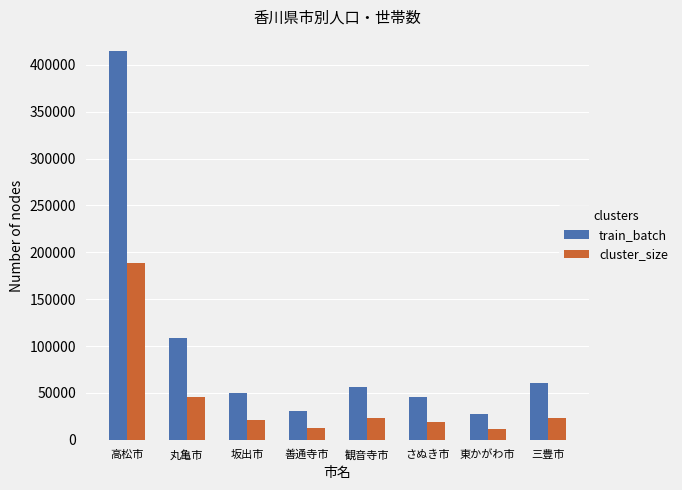

List the labels in order of train_batch value, smallest first.

東かがわ市, 善通寺市, さぬき市, 坂出市, 観音寺市, 三豊市, 丸亀市, 高松市